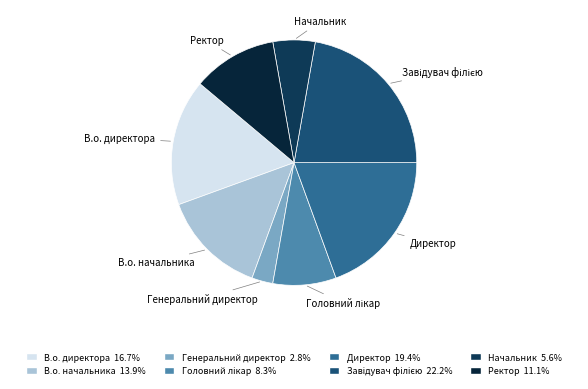

Is the sum of Директор and Генеральний директор greater than half?

No